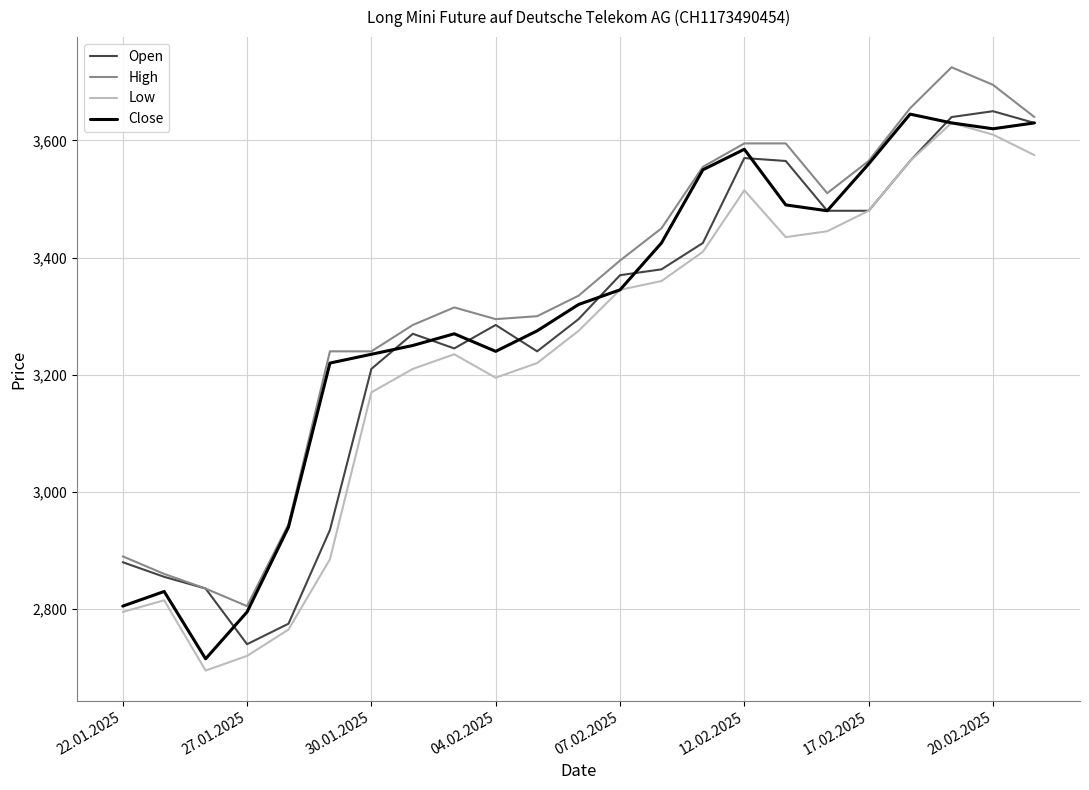

What is the minimum value for Close?

2715